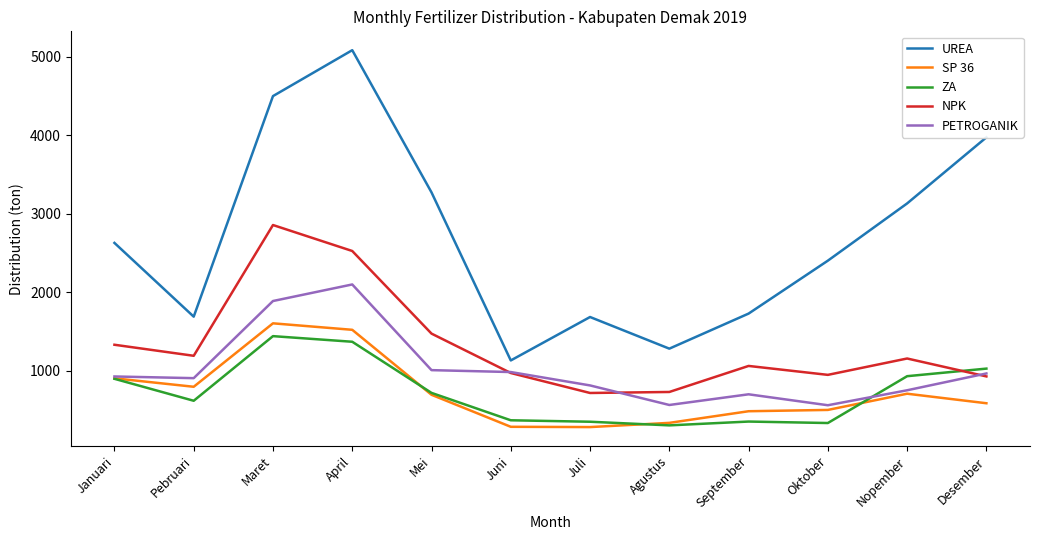

How many categories are shown in the chart?

12